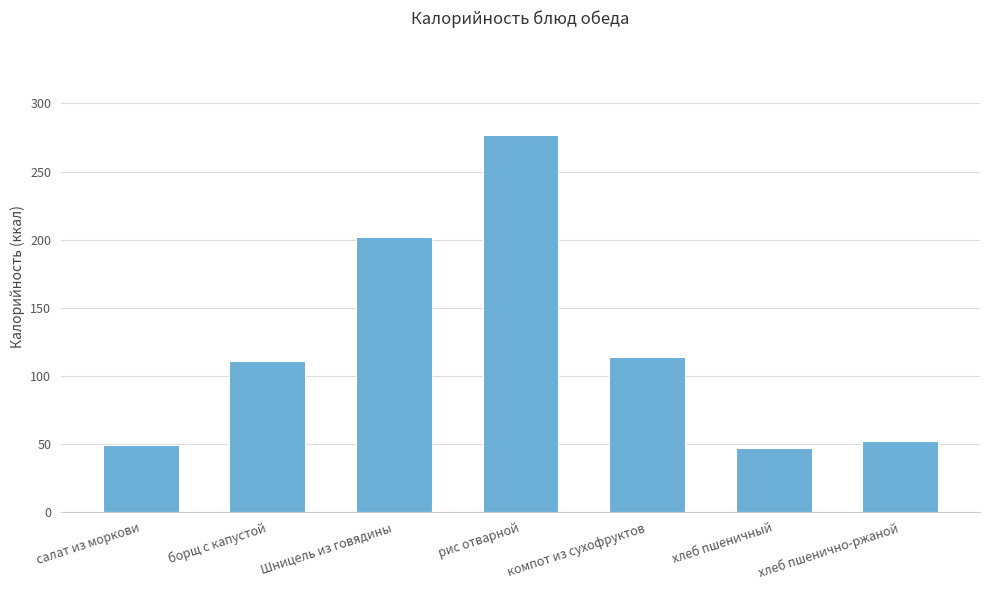

How many distinct data groups are displayed?

1